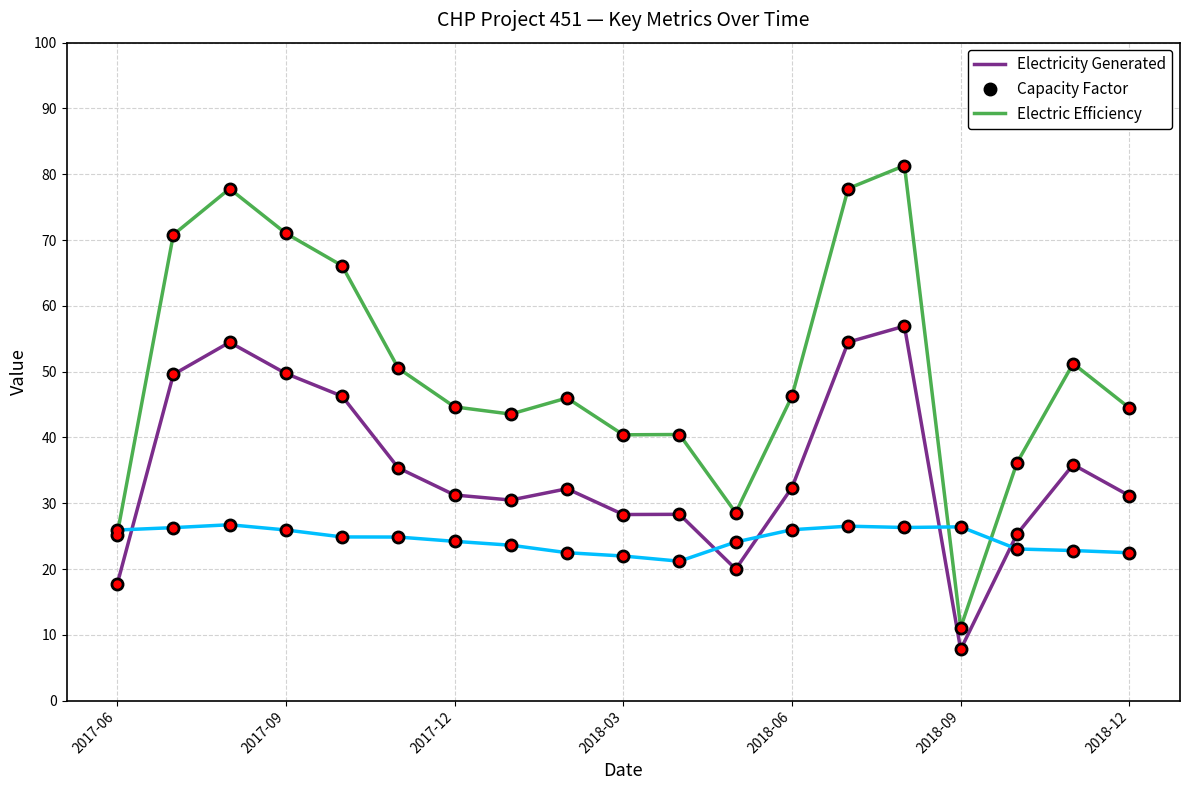

What is the highest value of the Capacity Factor series?

81.3